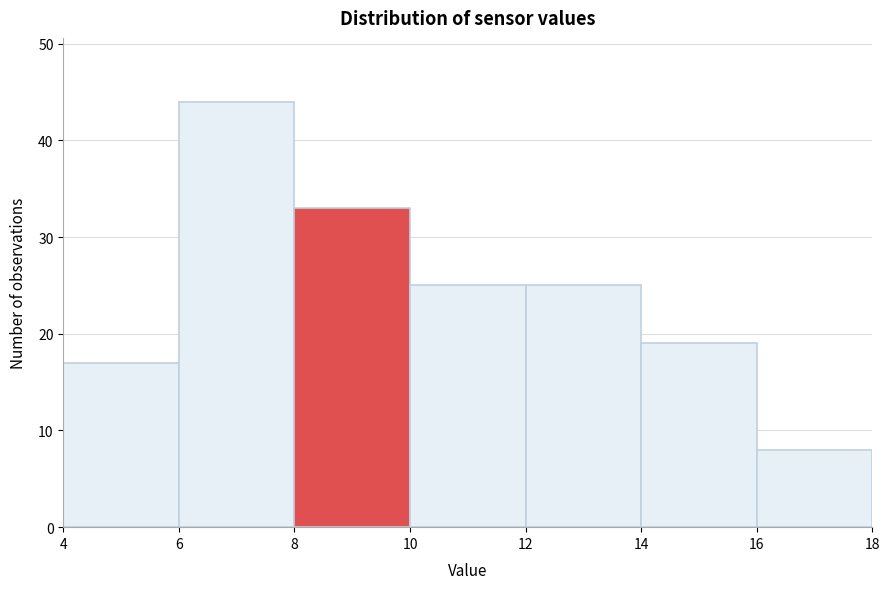

Which range on the x-axis has the tallest bar?

6 to 8